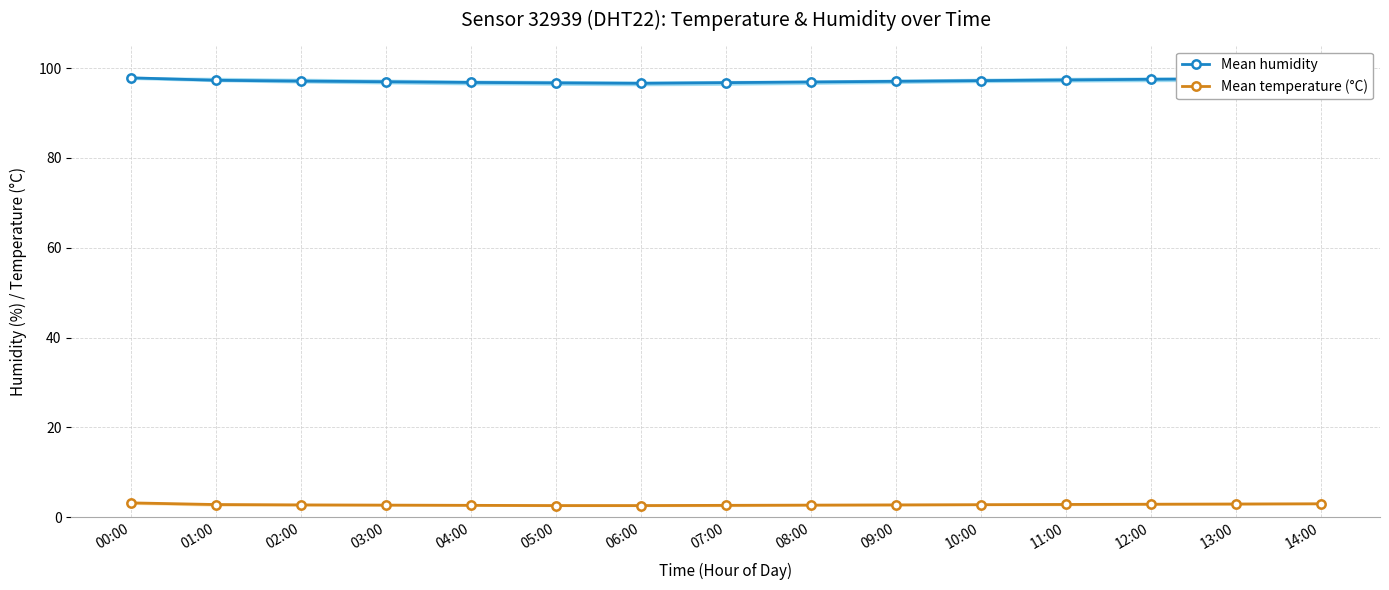

What is the label of the 6th point from the right?

09:00